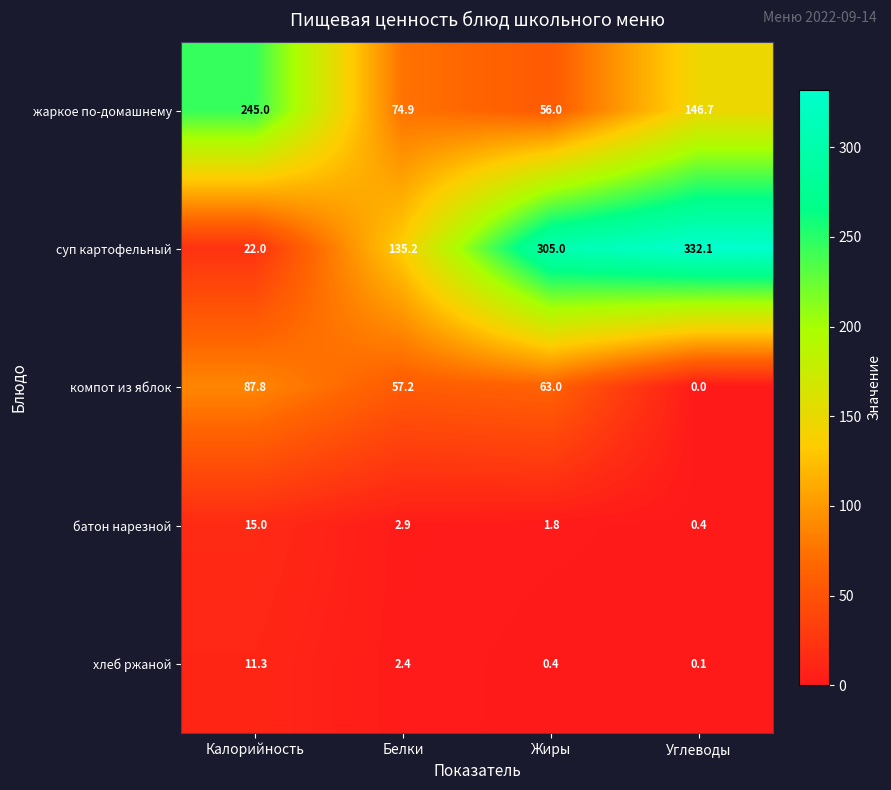

At which category is the sum across all series the highest?

Углеводы